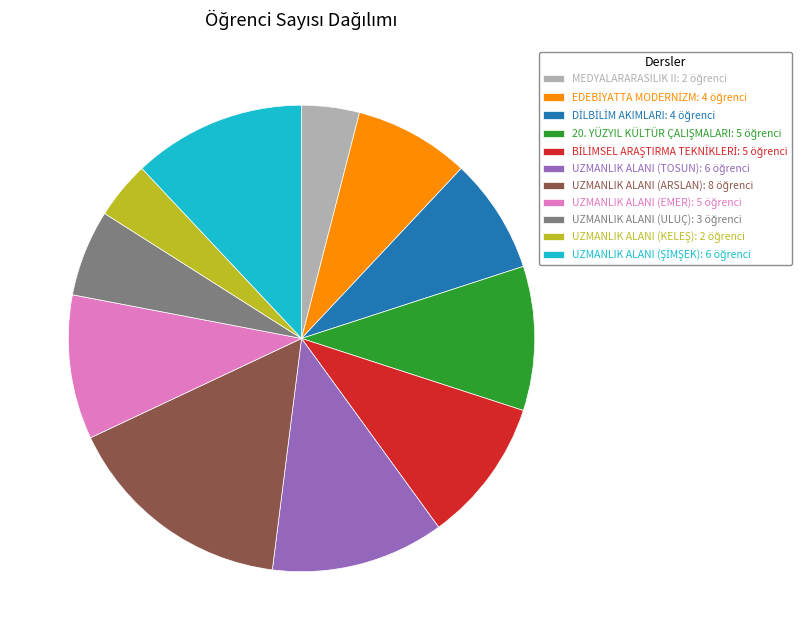

Is there a majority slice in this chart?

No